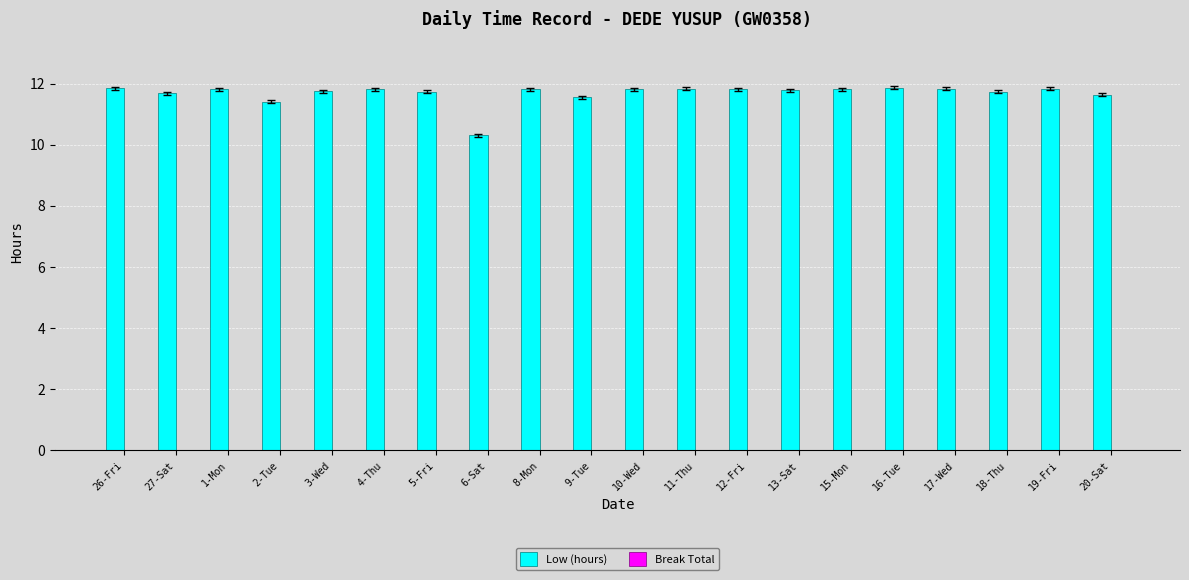

The chart shows a value of 11.8 at 1-Mon. True or false?

True